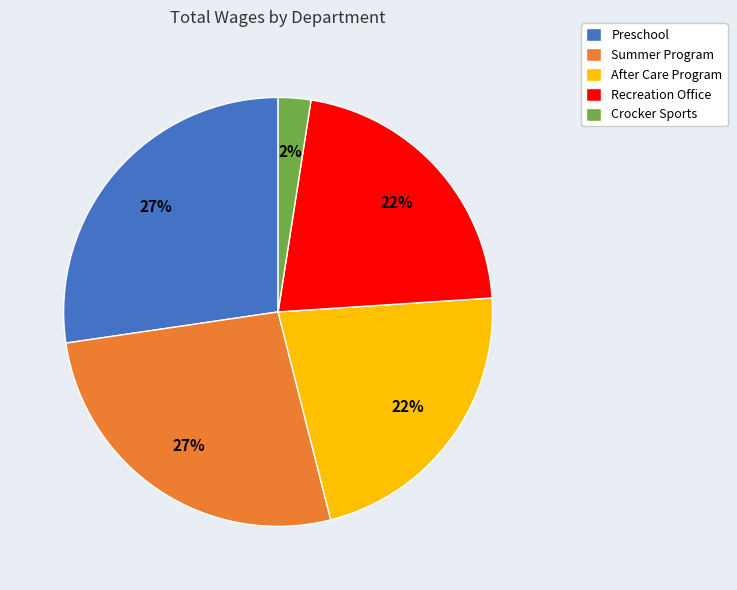

How many segments does this pie chart have?

5